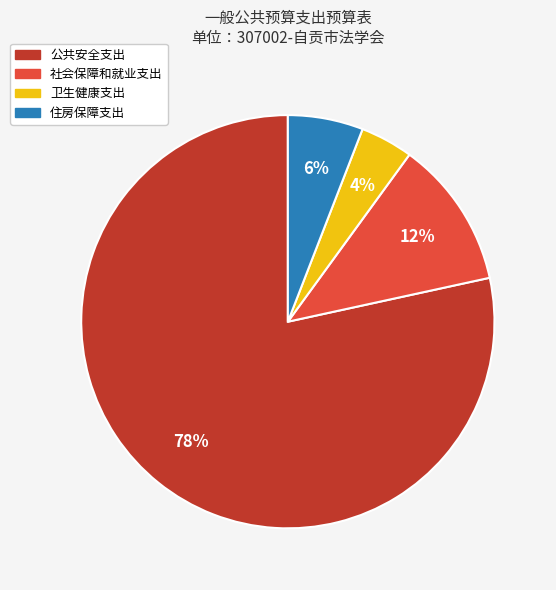

Does 公共安全支出 account for over 50% of the chart?

Yes